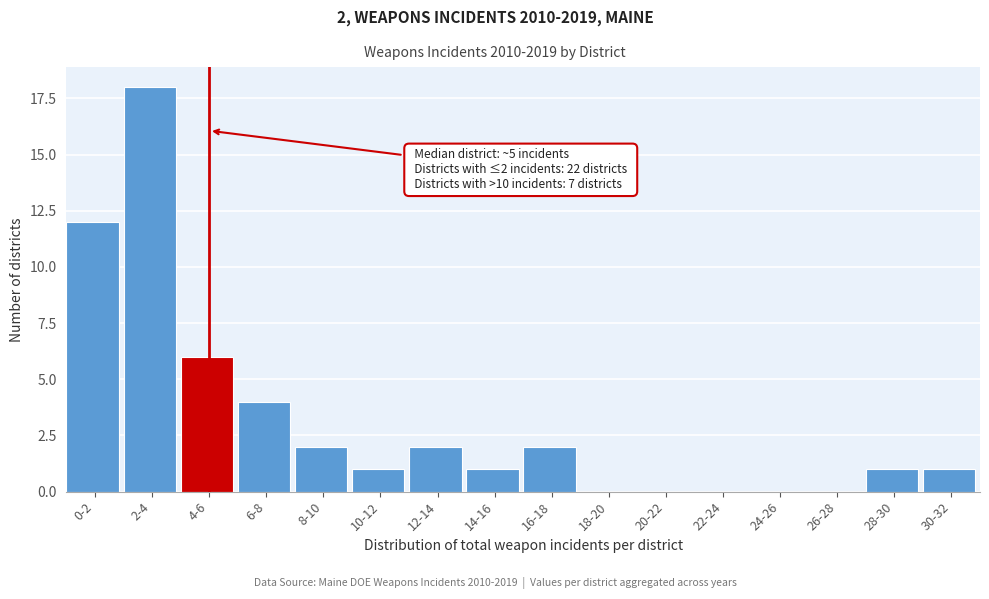

Reading left to right, extract all data points from this chart.

0-2=12	2-4=18	4-6=6	6-8=4	8-10=2	10-12=1	12-14=2	14-16=1	16-18=2	18-20=0	20-22=0	22-24=0	24-26=0	26-28=0	28-30=1	30-32=1